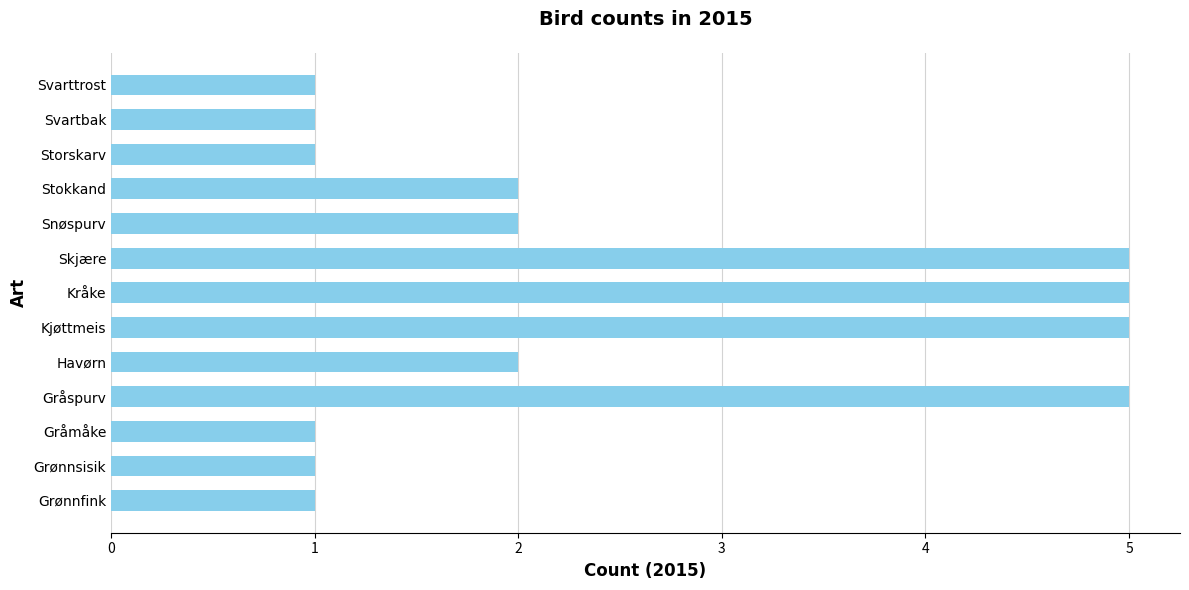

Is it true that the value at Havørn is 2?

True